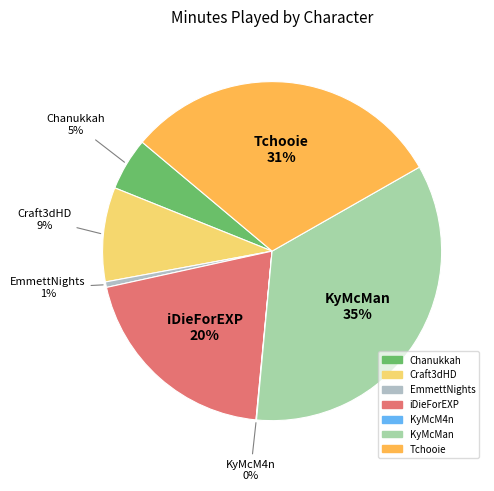

To the nearest percent, what percentage of the pie is iDieForEXP?

20%